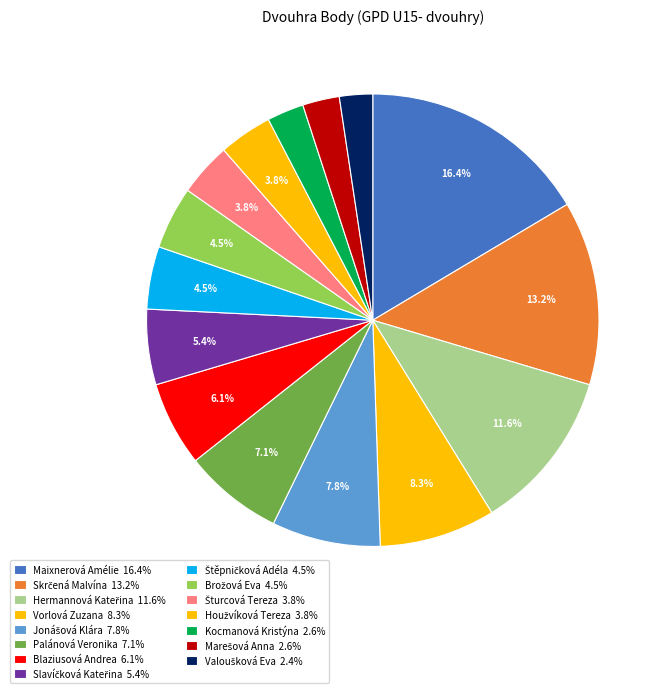

Which has a higher value, Hermannová Kateřina or Houžvíková Tereza?

Hermannová Kateřina